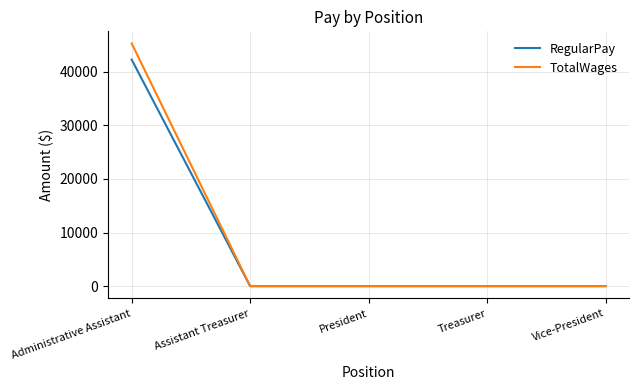

Does the chart have visible grid lines?

Yes